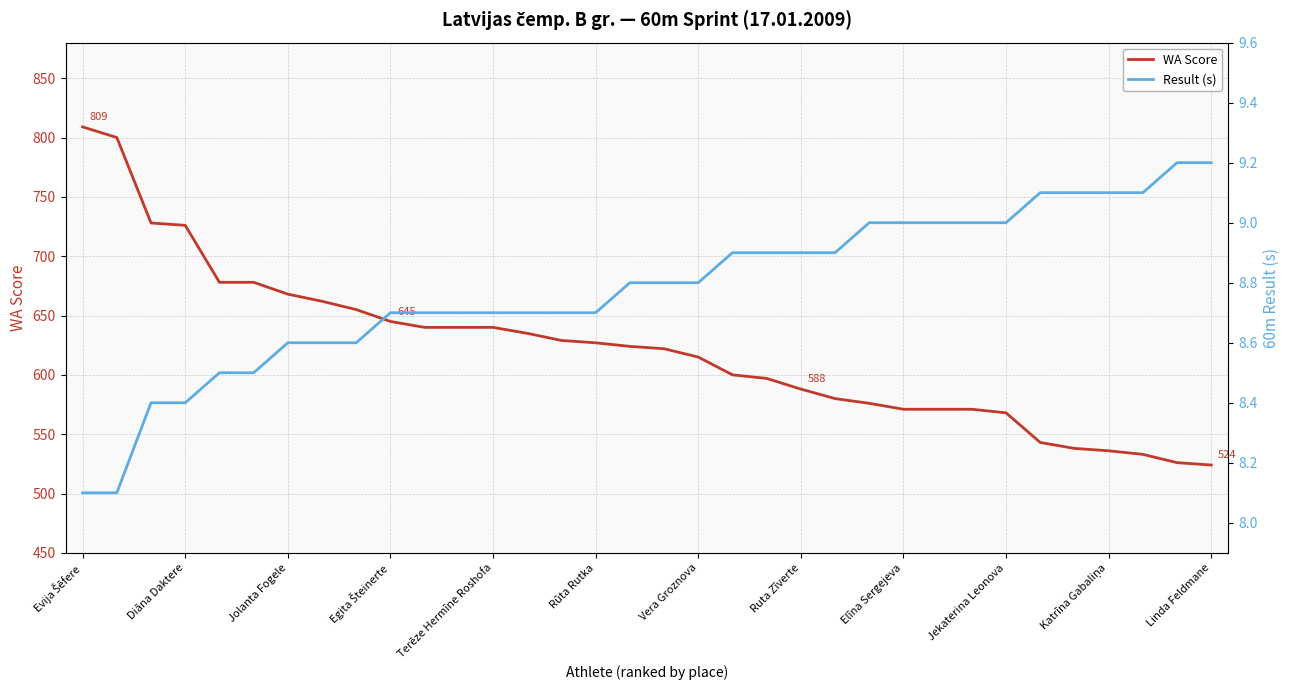

What is the minimum value for WA Score?

524